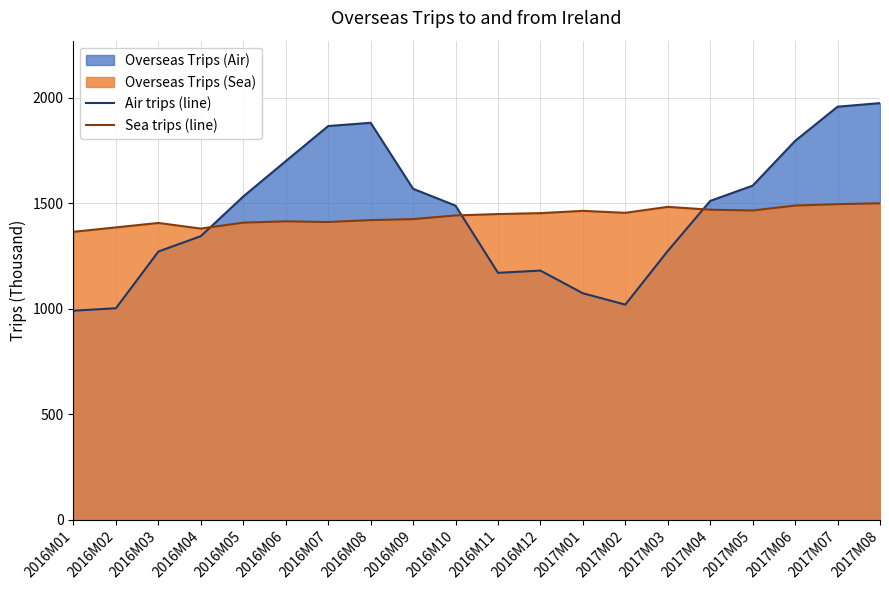

At which label does Sea trips (line) first exceed 1448?

2016M11